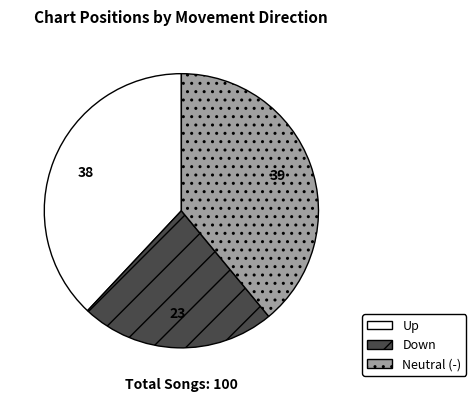

Is there a majority slice in this chart?

No